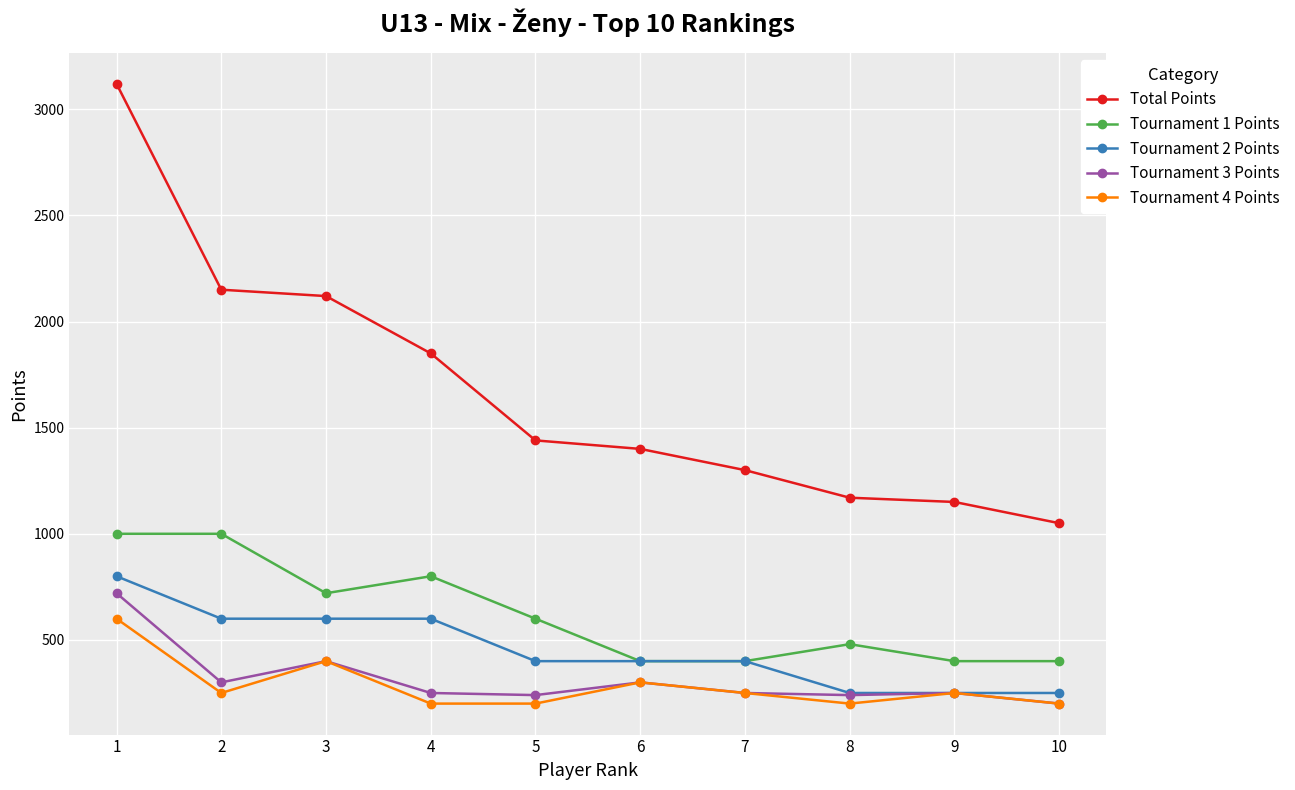

The value of Total Points at 8 is 581. True or false?

False